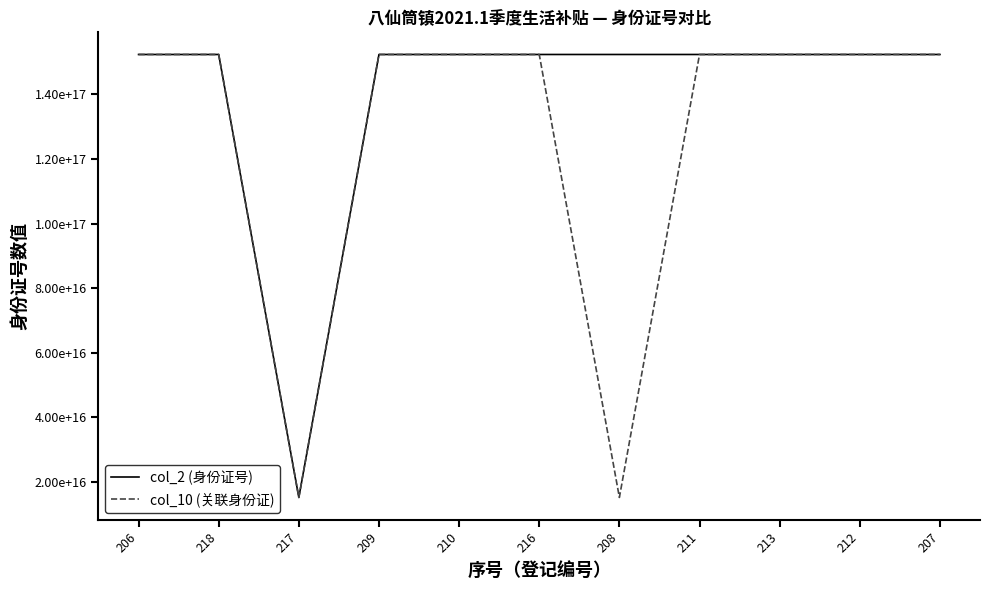

Is this an area chart (filled region under the line)?

No